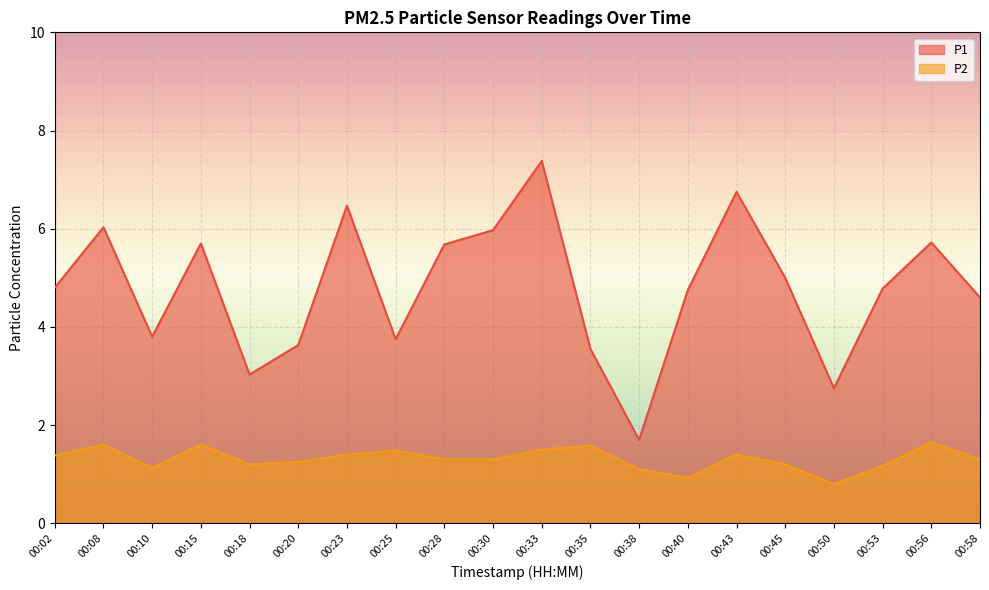

Which series has the widest spread of values?

P1